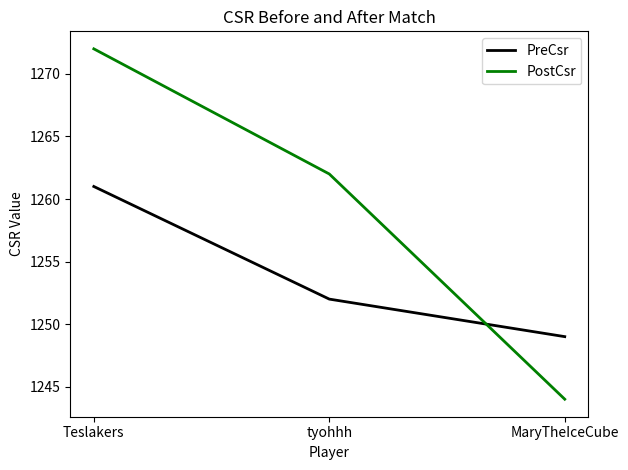

Rank the series at tyohhh from lowest to highest value.

PreCsr, PostCsr